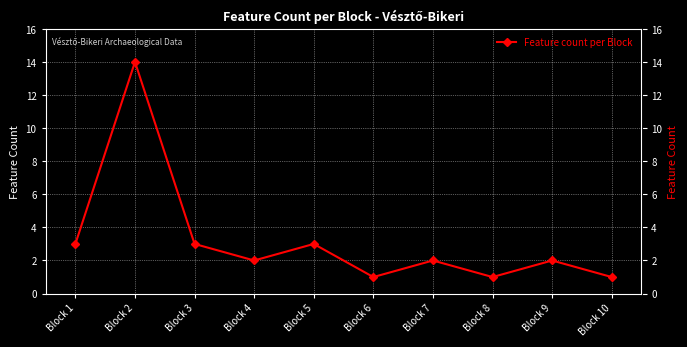

What is the difference between the second highest and second lowest values?

2